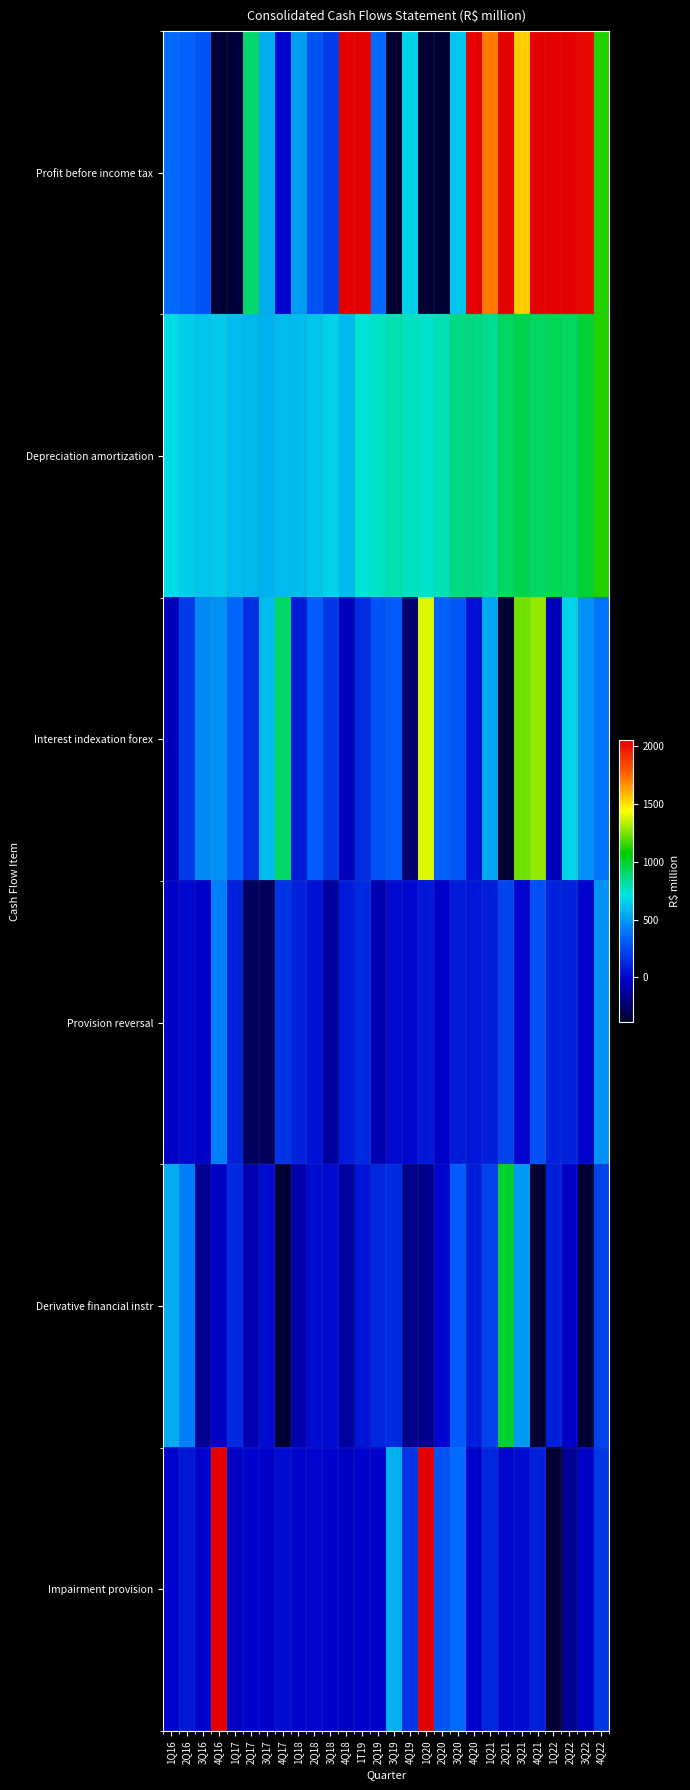

Reading left to right, transcribe all the data shown in this chart.

Profit before income tax: 1Q16=365	2Q16=334	3Q16=288	4Q16=-2327	1Q17=-357	2Q17=903	3Q17=551	4Q17=-3	1Q18=502	2Q18=276	3Q18=199	4Q18=2527	1T19=6764	2Q19=358	3Q19=-648	4Q19=654	1Q20=-3810	2Q20=-607	3Q20=621	4Q20=2322	1Q21=1713	2Q21=3214	3Q21=1545	4Q21=3845	1Q22=2400	2Q22=2069	3Q22=2021	4Q22=1126
Depreciation amortization: 1Q16=688	2Q16=652	3Q16=621	4Q16=642	1Q17=592	2Q17=579	3Q17=559	4Q17=595	1Q18=595	2Q18=622	3Q18=659	4Q18=579	1T19=729	2Q19=762	3Q19=802	4Q19=774	1Q20=756	2Q20=793	3Q20=871	4Q20=873	1Q21=847	2Q21=920	3Q21=949	4Q21=921	1Q22=943	2Q22=926	3Q22=986	4Q22=1128
Interest indexation forex: 1Q16=-58	2Q16=188	3Q16=448	4Q16=474	1Q17=349	2Q17=159	3Q17=587	4Q17=911	1Q18=89	2Q18=319	3Q18=179	4Q18=-55	1T19=142	2Q19=282	3Q19=319	4Q19=-233	1Q20=1389	2Q20=334	3Q20=294	4Q20=49	1Q21=536	2Q21=-1213	3Q21=1240	4Q21=1289	1Q22=-59	2Q22=668	3Q22=475	4Q22=389
Provision reversal: 1Q16=-30	2Q16=12	3Q16=-20	4Q16=422	1Q17=109	2Q17=-271	3Q17=-289	4Q17=173	1Q18=106	2Q18=50	3Q18=-119	4Q18=83	1T19=135	2Q19=-71	3Q19=22	4Q19=12	1Q20=70	2Q20=-18	3Q20=86	4Q20=64	1Q21=95	2Q21=233	3Q21=-4	4Q21=278	1Q22=109	2Q22=109	3Q22=-8	4Q22=478
Derivative financial instr: 1Q16=552	2Q16=416	3Q16=-150	4Q16=-27	1Q17=137	2Q17=-86	3Q17=30	4Q17=-400	1Q18=-86	2Q18=28	3Q18=21	4Q18=-125	1T19=60	2Q19=128	3Q19=132	4Q19=-168	1Q20=-161	2Q20=5	3Q20=313	4Q20=95	1Q21=224	2Q21=1001	3Q21=492	4Q21=-1651	1Q22=96	2Q22=-32	3Q22=-442	4Q22=217
Impairment provision: 1Q16=-10	2Q16=67	3Q16=-6	4Q16=2101	1Q17=-26	2Q17=-11	3Q17=-14	4Q17=28	1Q18=-7	2Q18=-4	3Q18=-5	4Q18=-37	1T19=-9	2Q19=-6	3Q19=561	4Q19=168	1Q20=2155	2Q20=273	3Q20=364	4Q20=-15	1Q21=123	2Q21=13	3Q21=32	4Q21=100	1Q22=-874	2Q22=-155	3Q22=-31	4Q22=182